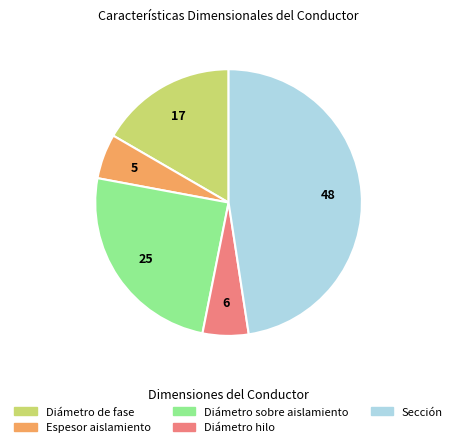

The Diámetro de fase slice represents 30% of the pie. True or false?

False